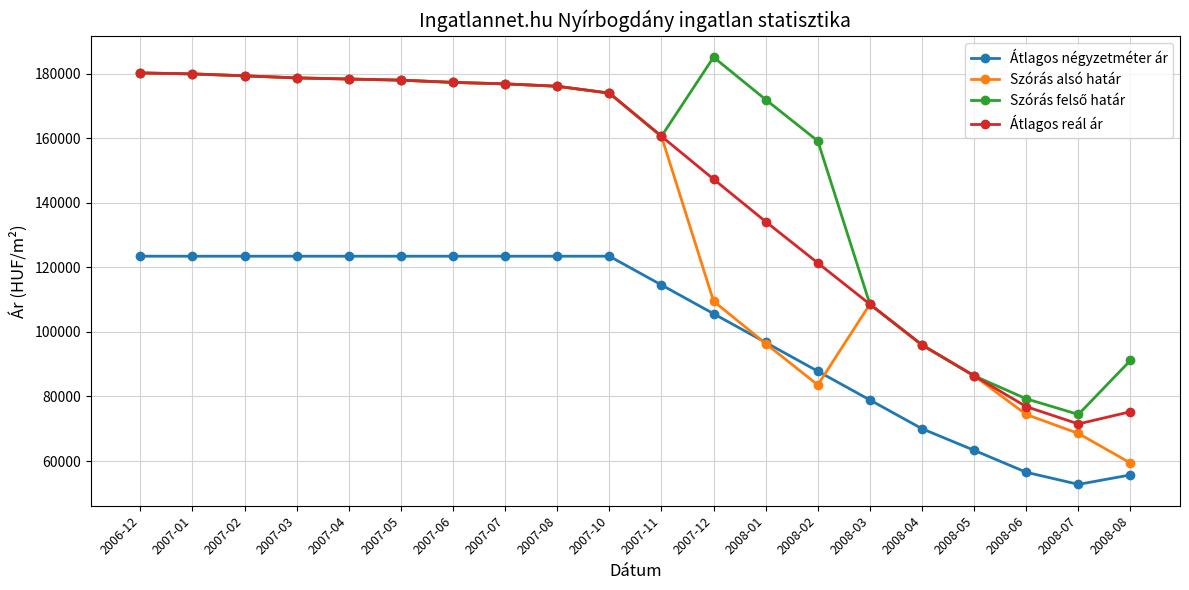

Between 2008-03 and 2008-07, which series saw the biggest shift?

Szórás alsó határ